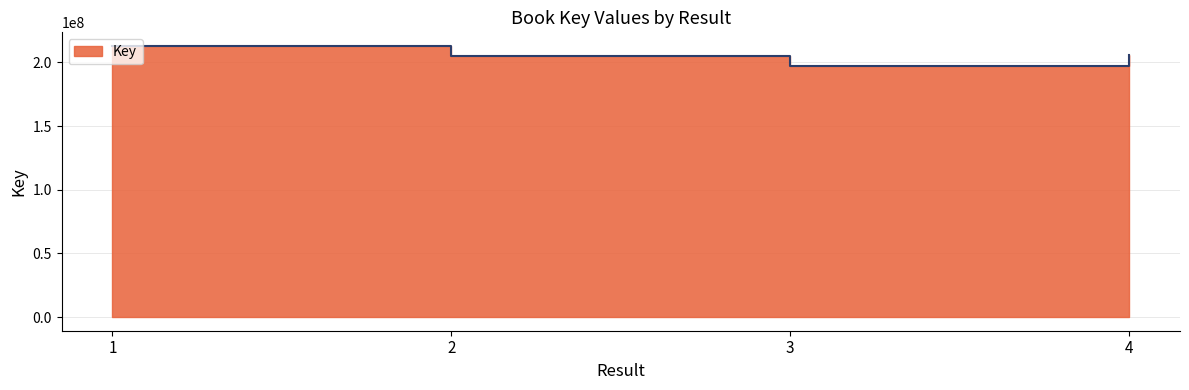

What is the difference between the maximum and minimum values?

15527423